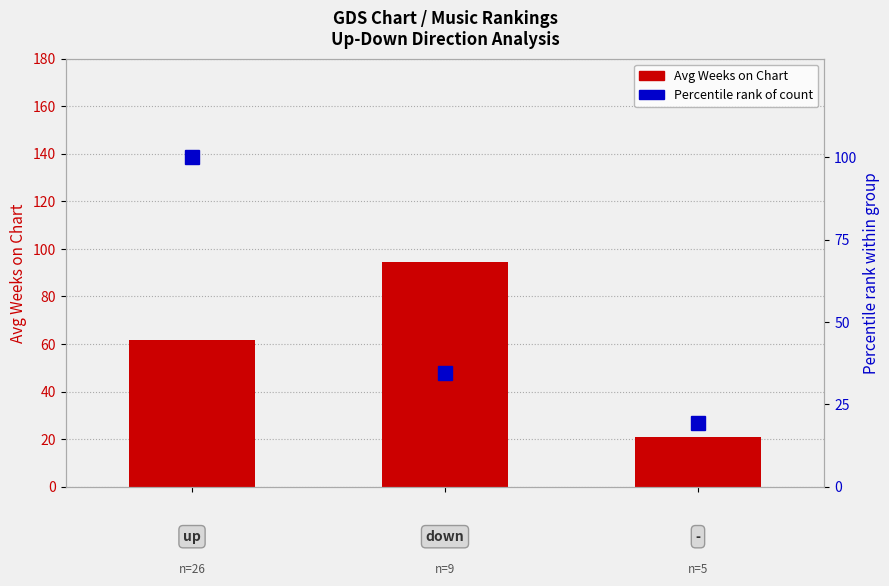

What is the average value of the Avg Weeks on Chart series?

59.1